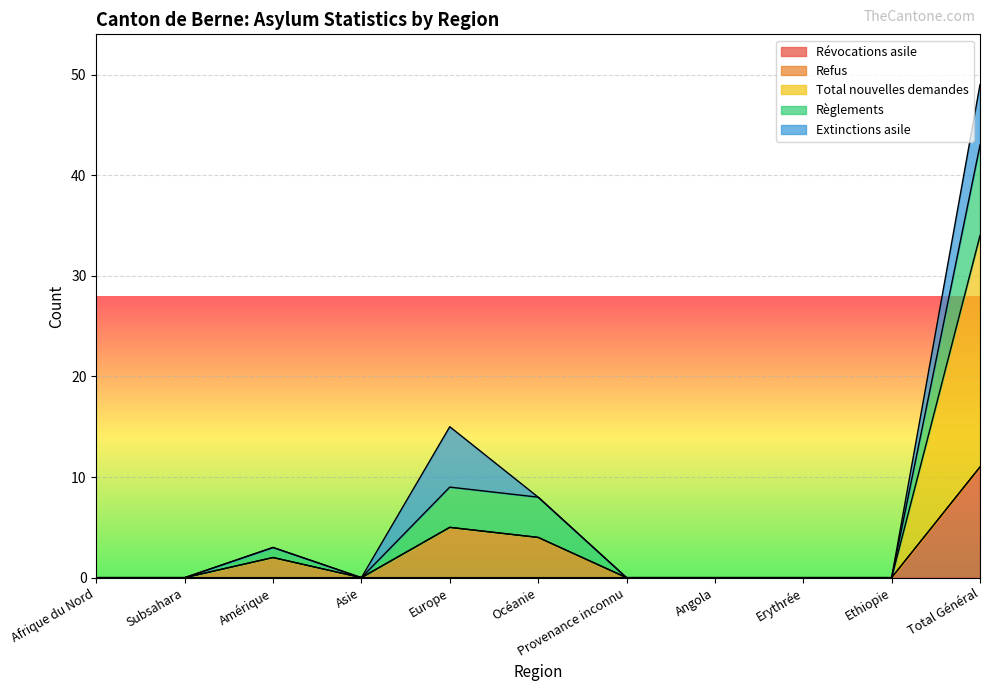

What are all the series names shown in the legend?

Révocations asile, Refus, Total nouvelles demandes, Règlements, Extinctions asile